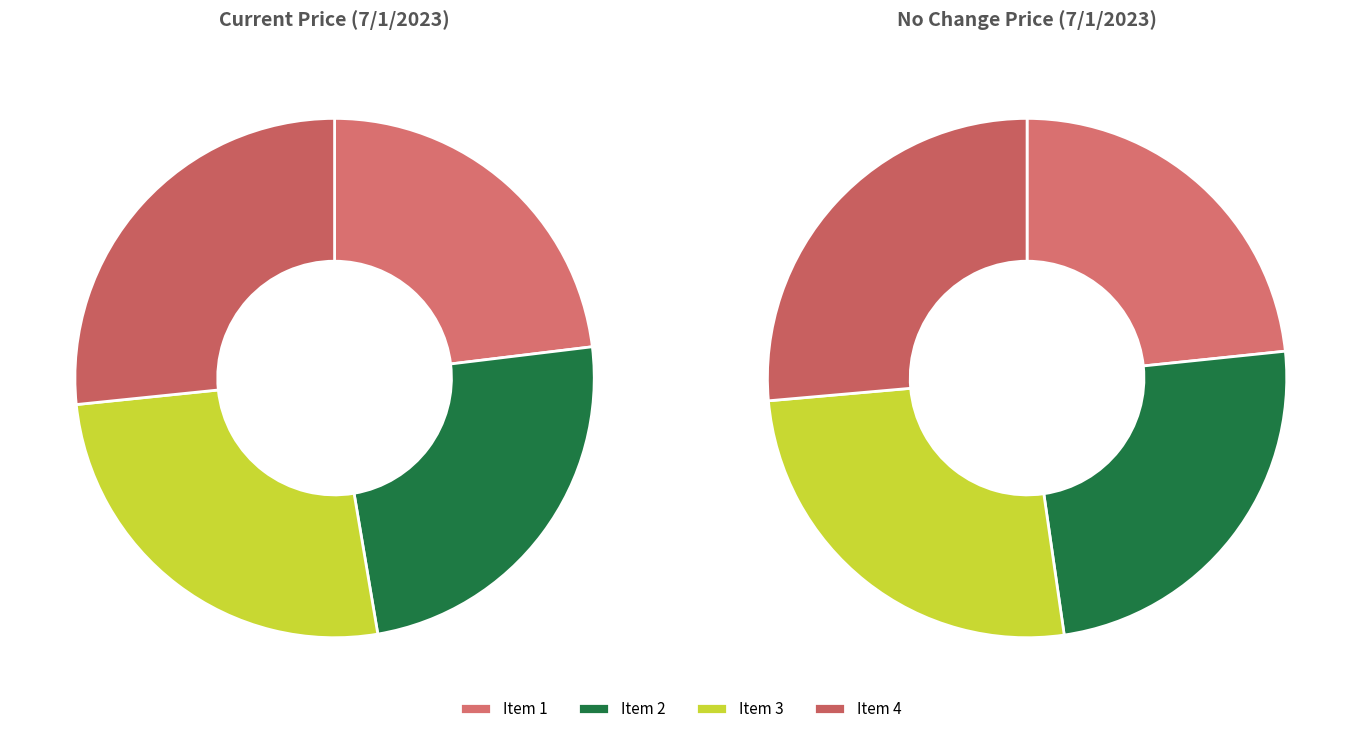

Does 1 account for over 50% of the chart?

No